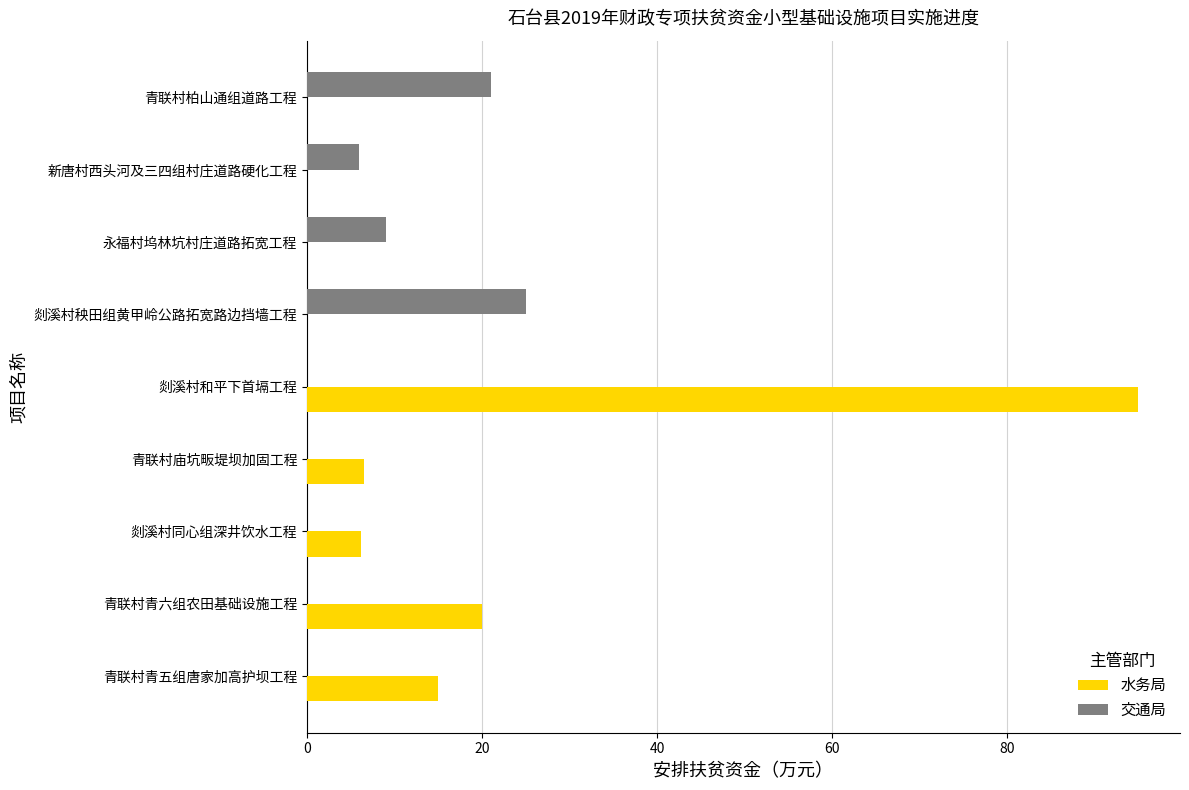

What is the total value across all series at 青联村柏山通组道路工程?

21.0